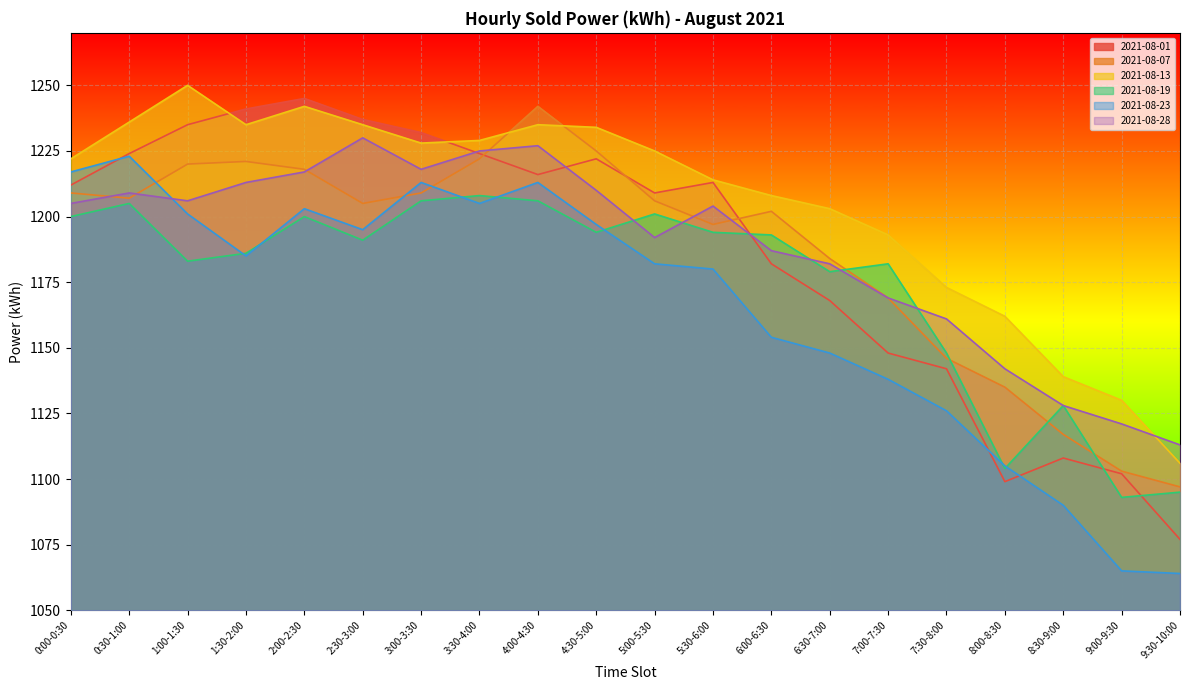

How many interior local peaks does the 2021-08-28 series have?

4